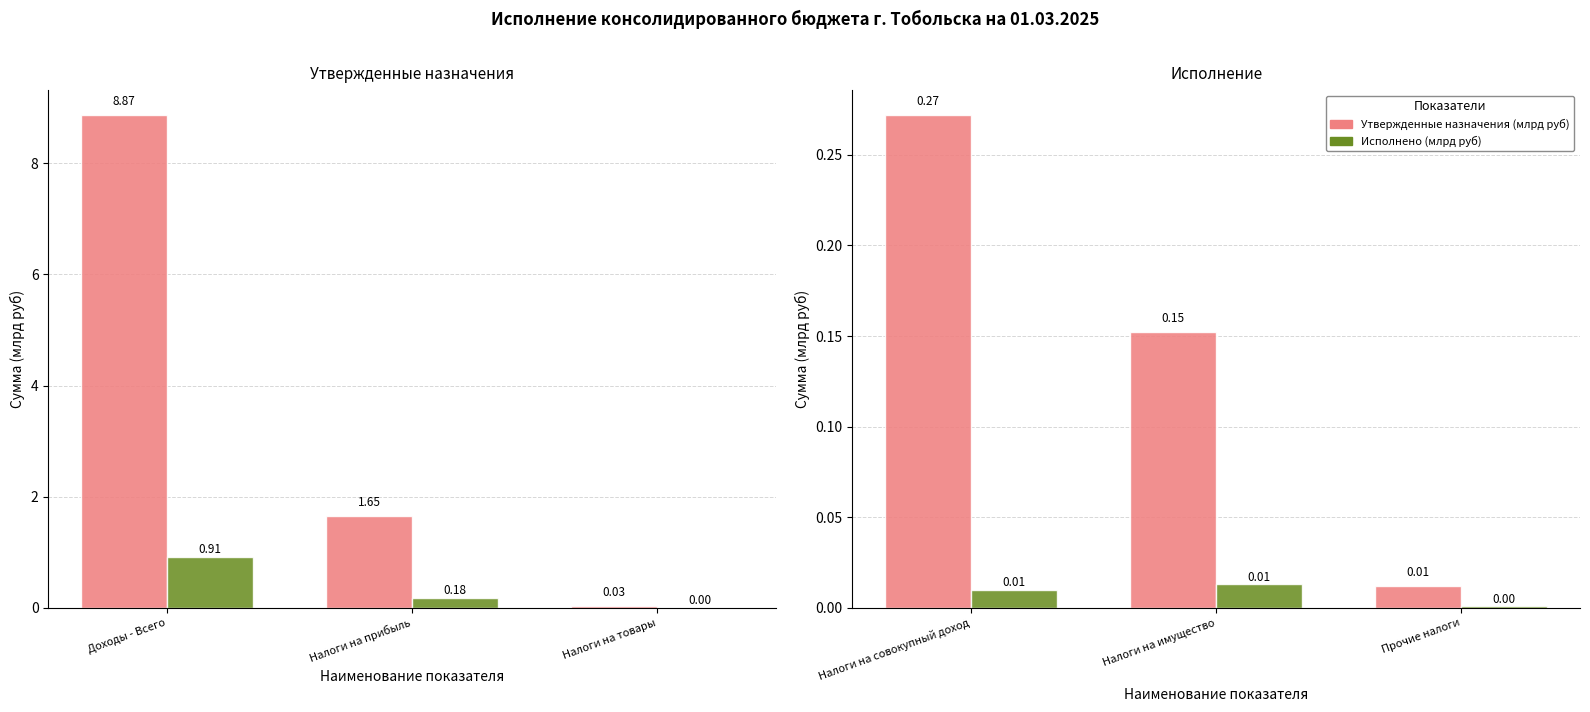

Are the bars grouped side by side (vs. stacked)?

Yes